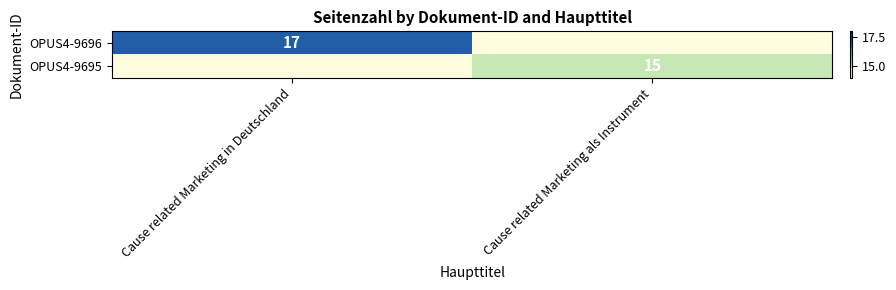

The OPUS4-9696 series shows 17 at Cause related Marketing in Deutschland. True or false?

True